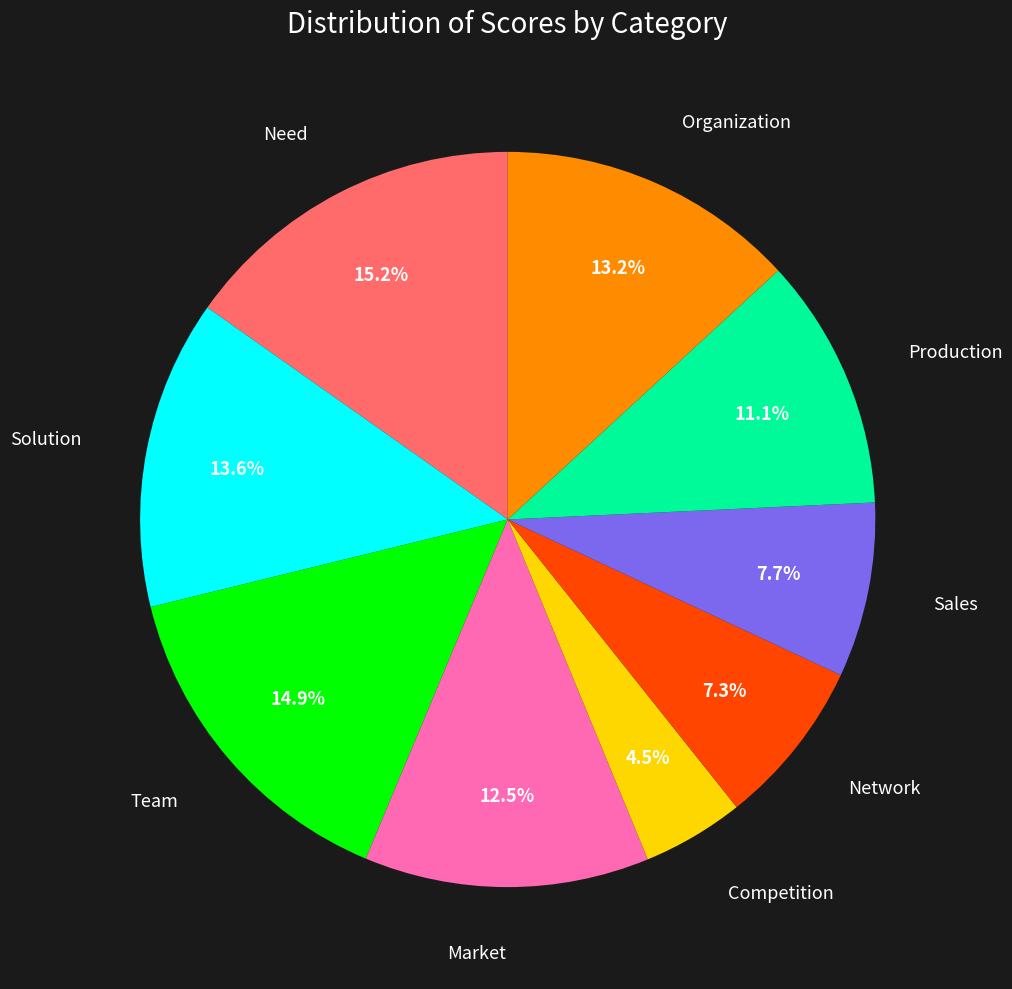

To the nearest percent, what percentage of the pie is Sales?

8%